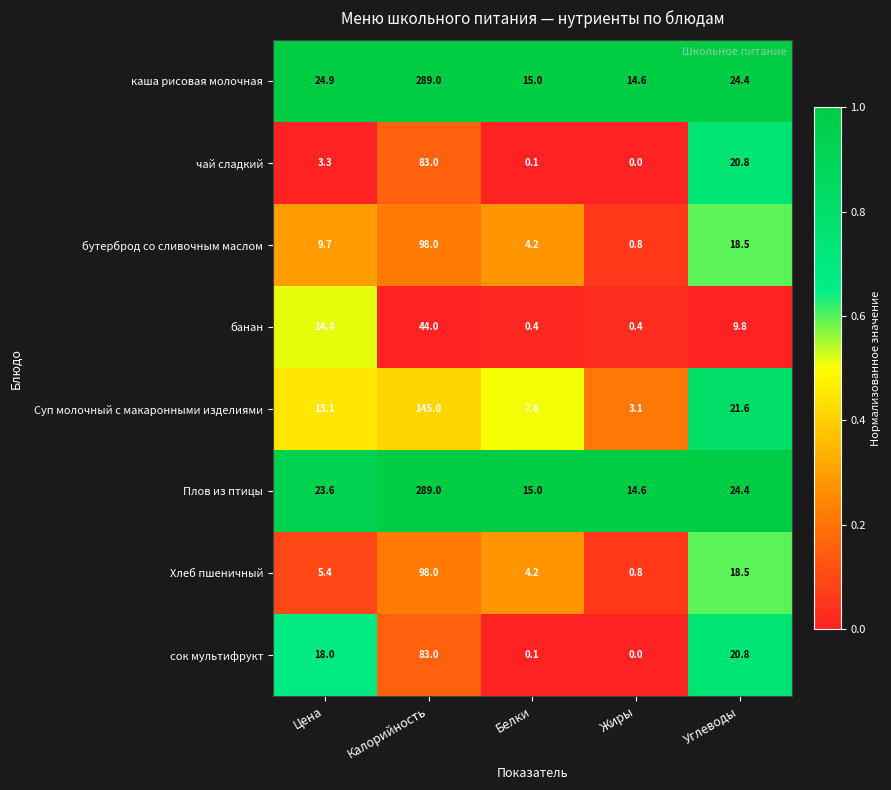

Count the number of categories in the chart.

5